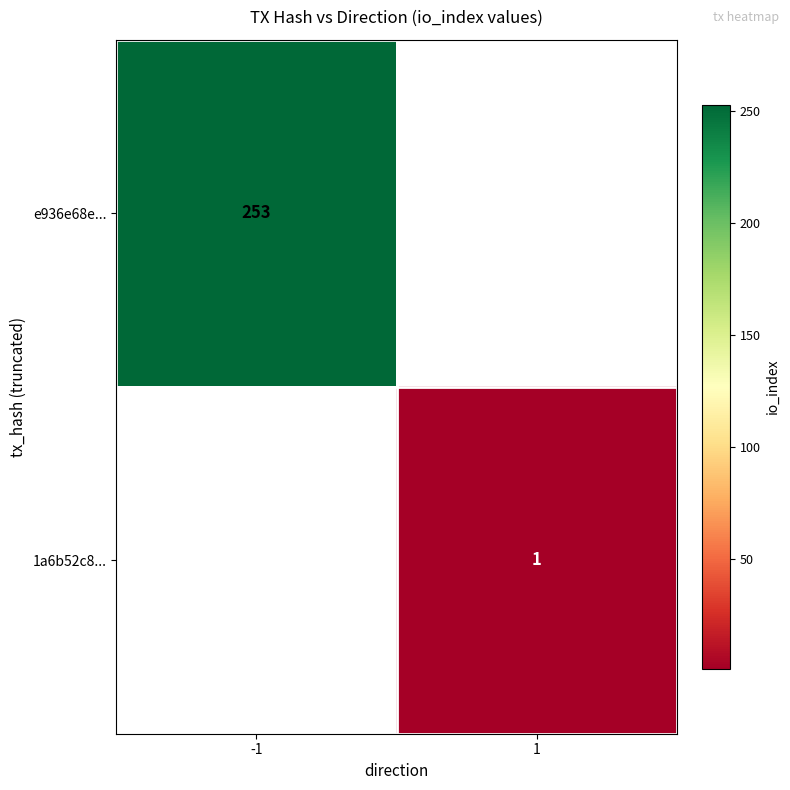

True or false: e936e68e... has a value of 361 at -1.

False